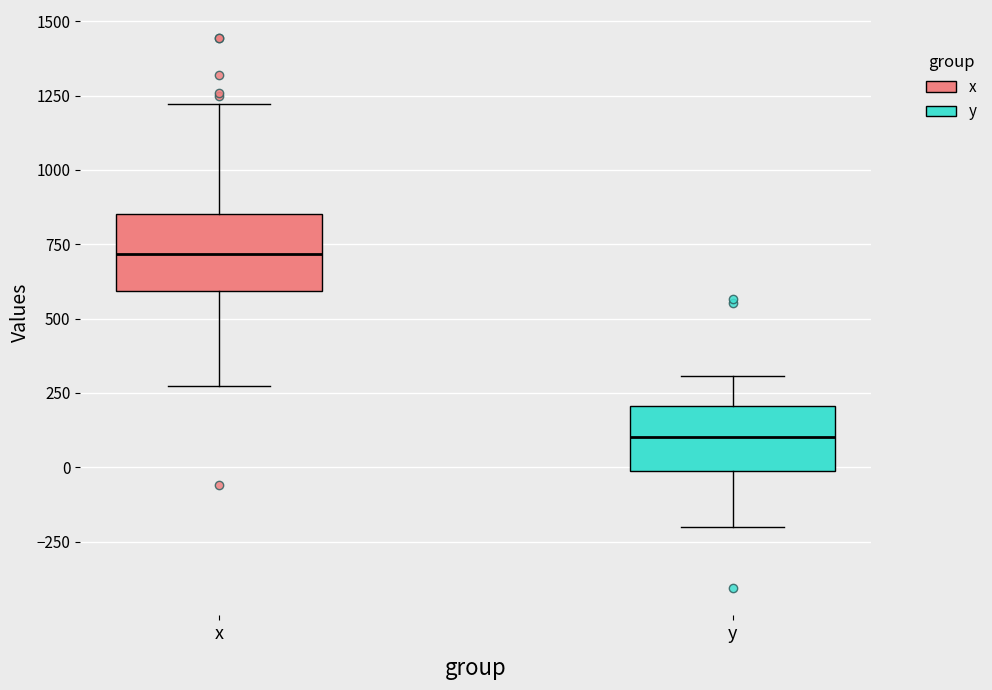

Where does the upper whisker of the box for y end on the y-axis? The values are not printed on the chart, so give them approximately, as read against the axis.

300